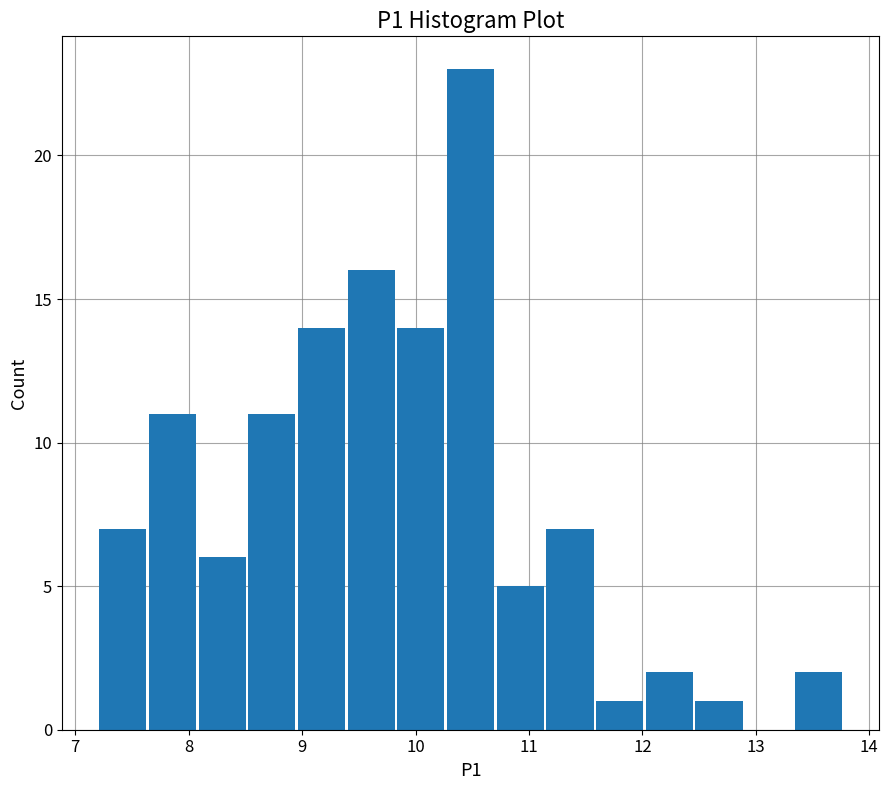

Reading left to right, transcribe this chart: for each bar, give the range it covers on the x-axis and its height. Neither the bar edges nor the heights are printed on the chart, so give them approximately, as read against the axes.

7.2 to 7.6: 7
7.6 to 8.1: 11
8.1 to 8.5: 6
8.5 to 9.0: 11
9.0 to 9.4: 14
9.4 to 9.8: 16
9.8 to 10.3: 14
10.3 to 10.7: 23
10.7 to 11.1: 5
11.1 to 11.6: 7
11.6 to 12.0: 1
12.0 to 12.5: 2
12.5 to 12.9: 1
12.9 to 13.3: 0
13.3 to 13.8: 2